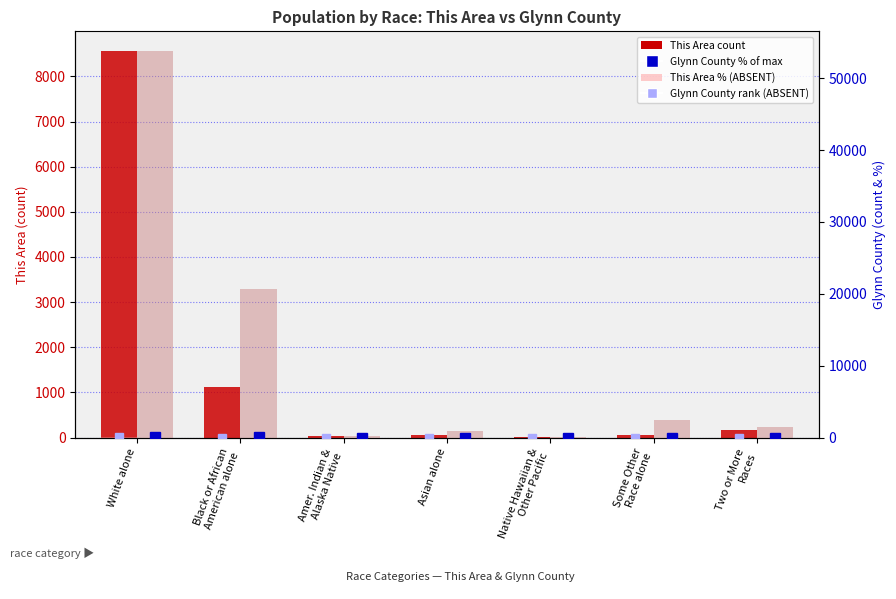

At how many categories does at least one series exceed 51146?

1